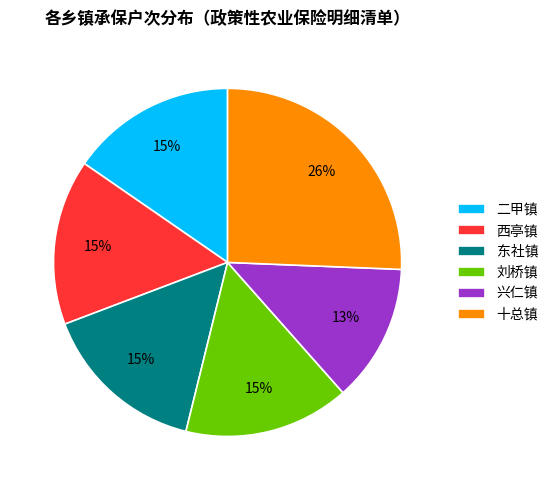

True or false: 刘桥镇 accounts for 15% of the total.

True